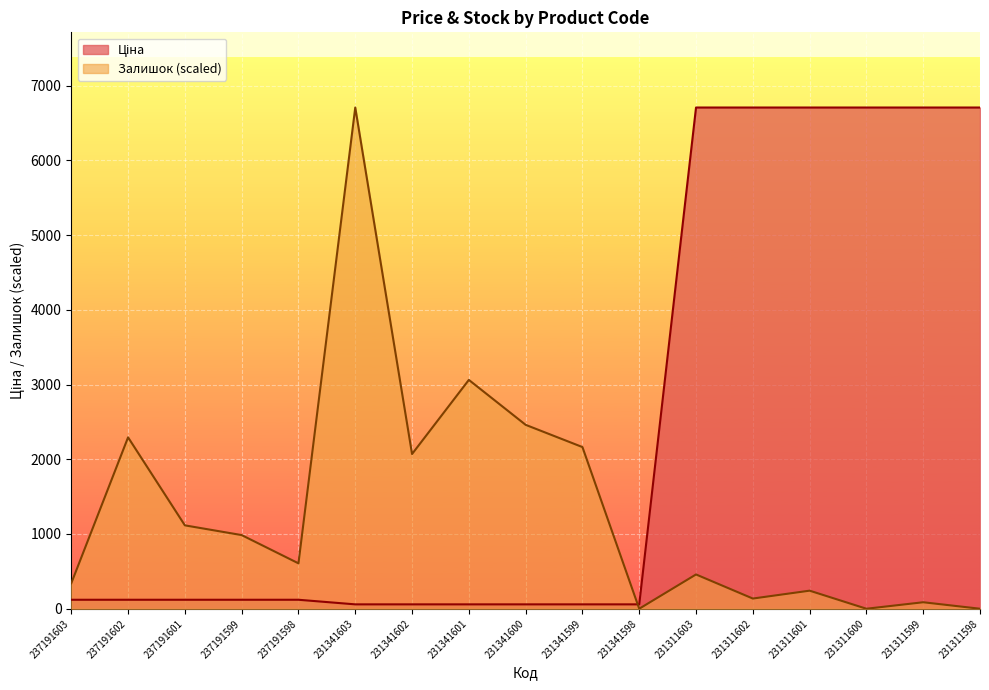

Is the value of Залишок at 231311599 greater than the value of Ціна at 231341602?

Yes